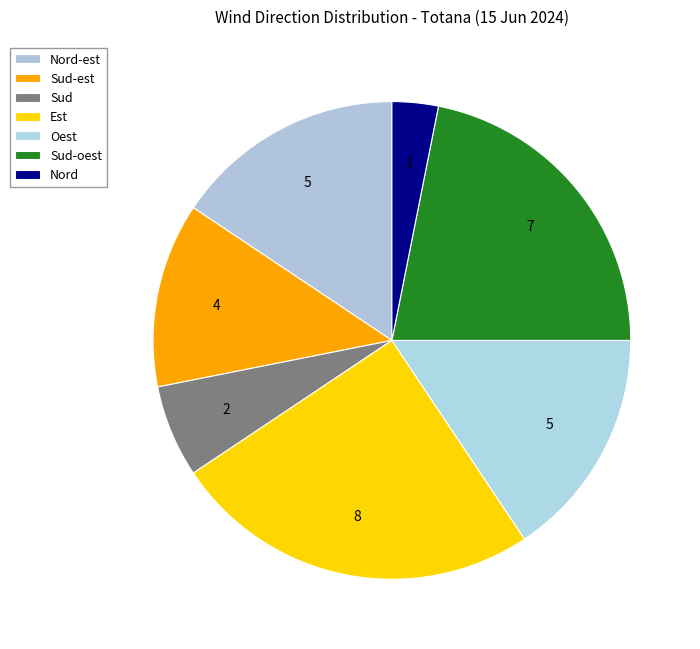

Rank the categories by value from highest to lowest.

Est, Sud-oest, Nord-est, Oest, Sud-est, Sud, Nord